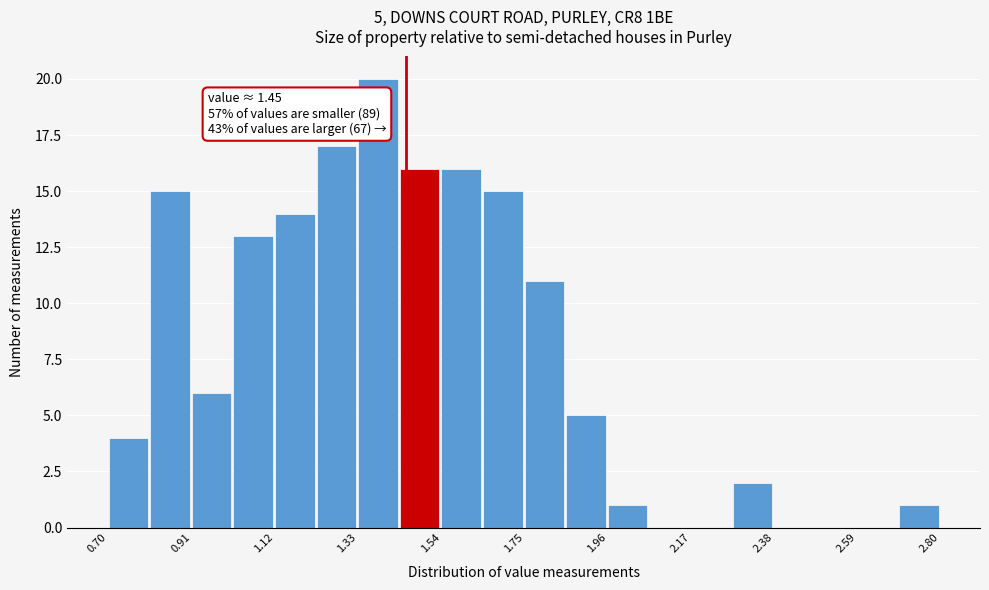

Read against the x-axis, roughly where is the centre of the tallest bar?

1.40